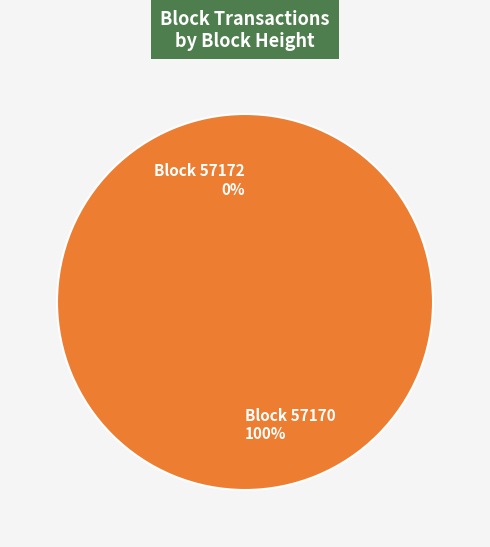

Do 57170 and 57172 together represent more than half of the pie?

Yes